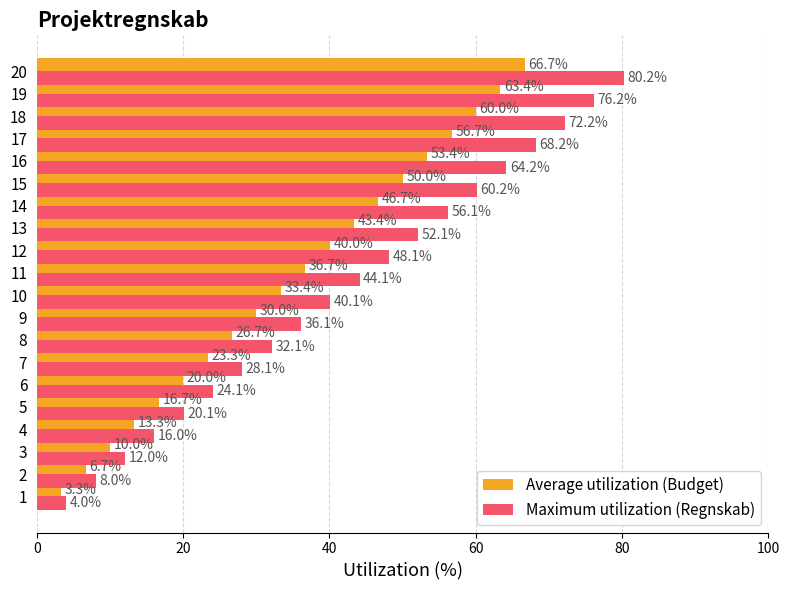

Which series has the largest total across all categories?

Maximum utilization (Regnskab)